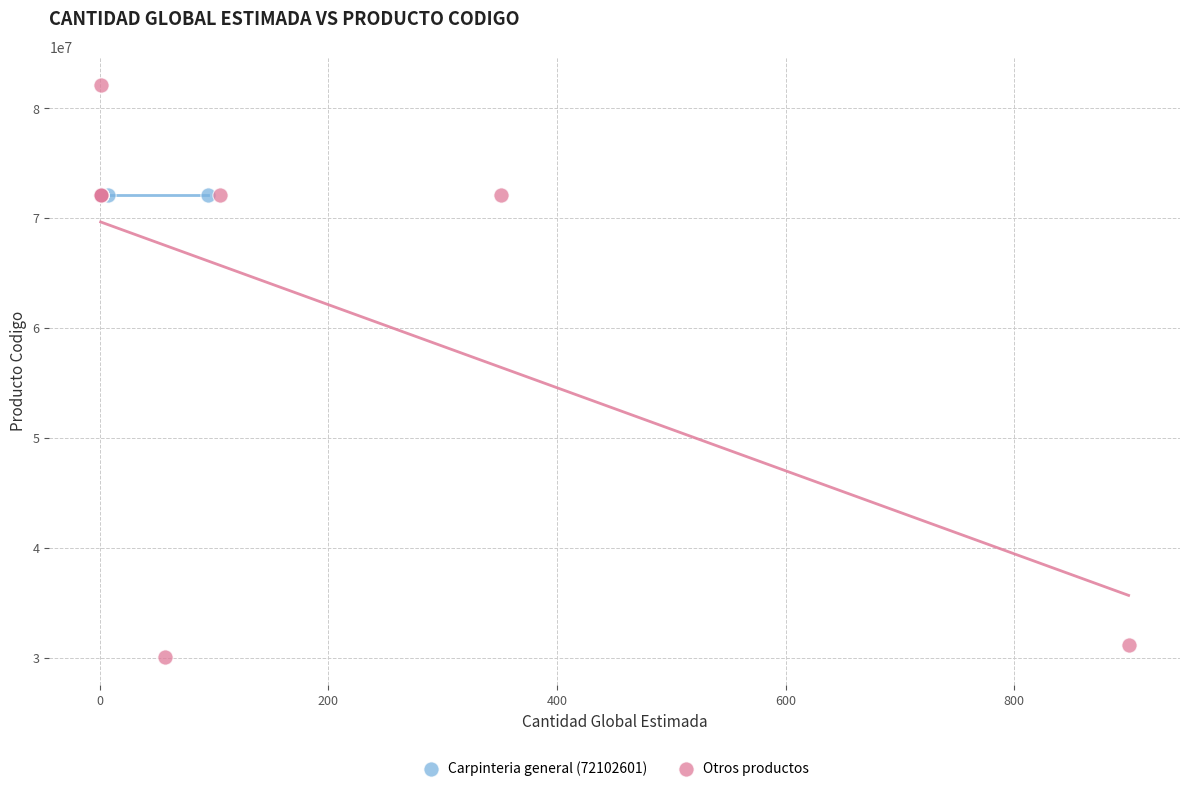

Which series contains the highest Y value?

Otros productos